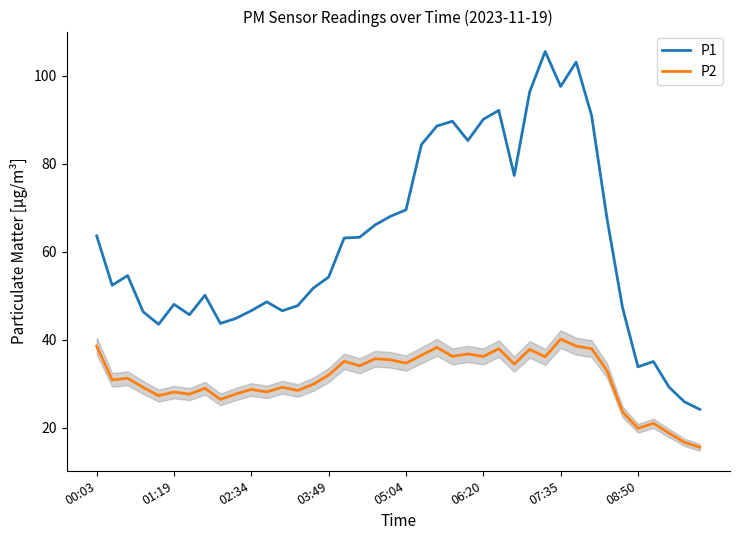

What is the sum of all P2 values?

1243.8